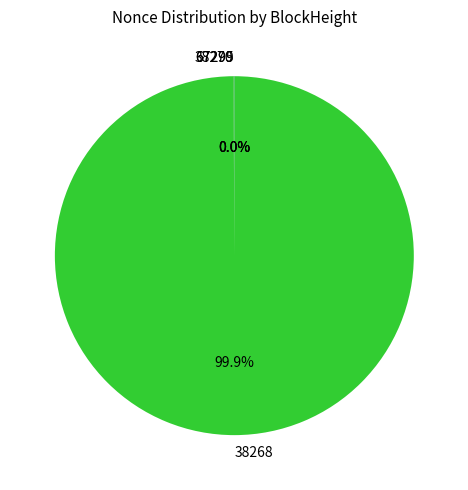

To the nearest percent, what is the combined percentage of 67299 and 38268?

100%